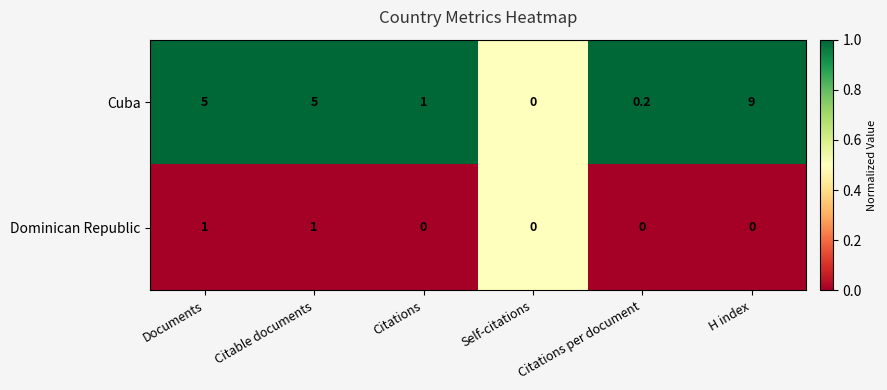

At Citations, list the series in order from largest to smallest.

Cuba, Dominican Republic